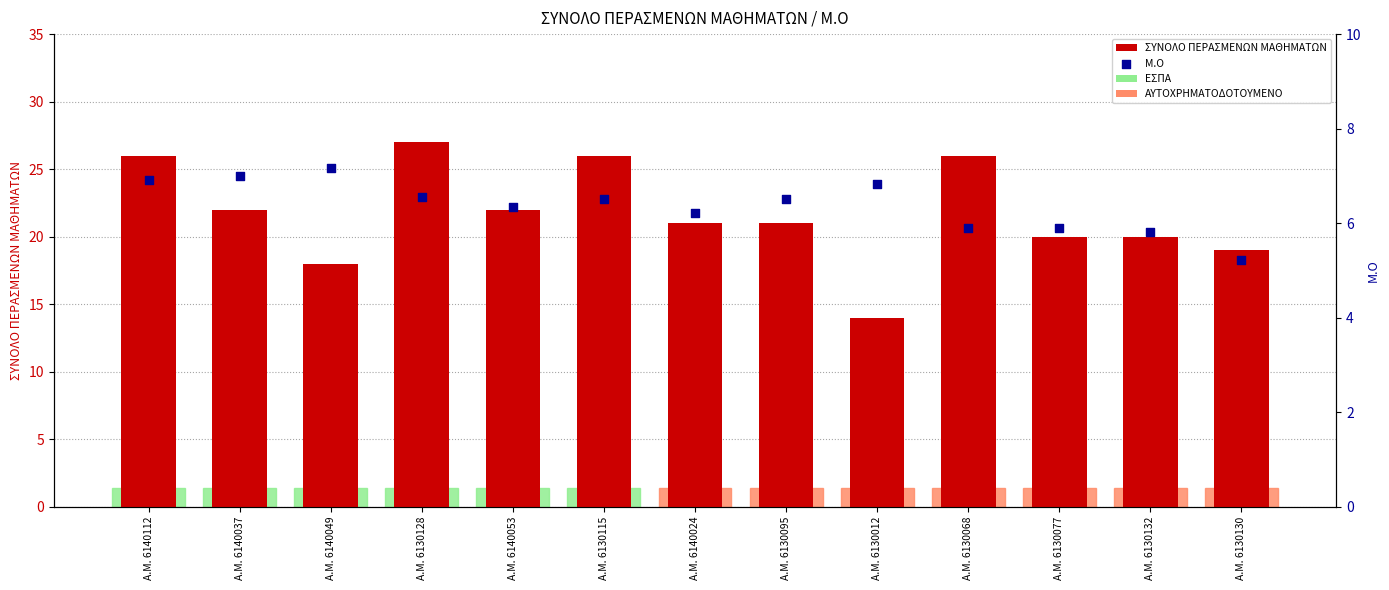

At which category is the sum across all series the highest?

A.M. 6130128